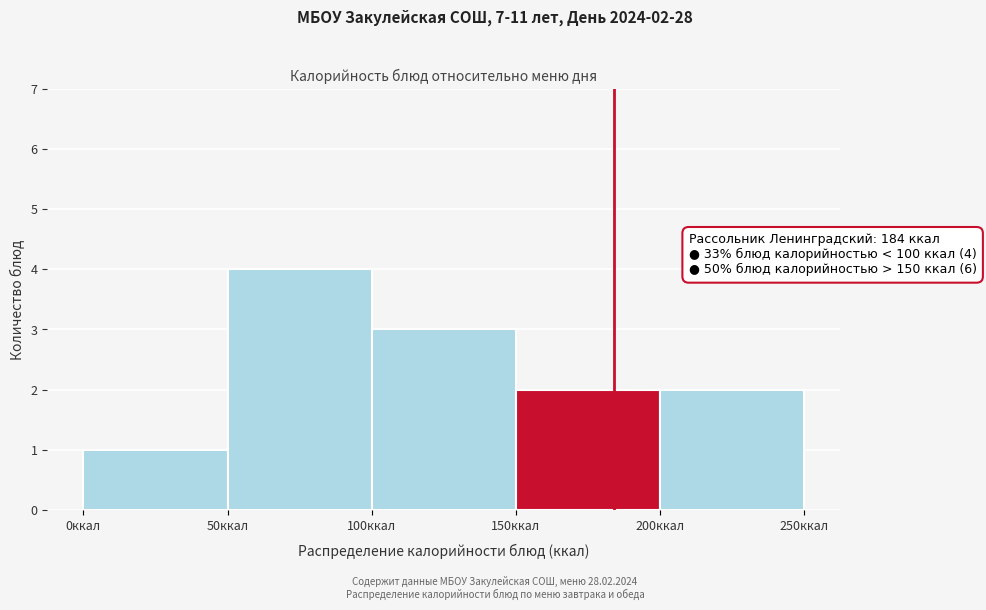

Over which range of the x-axis is the bar tallest?

50 to 100